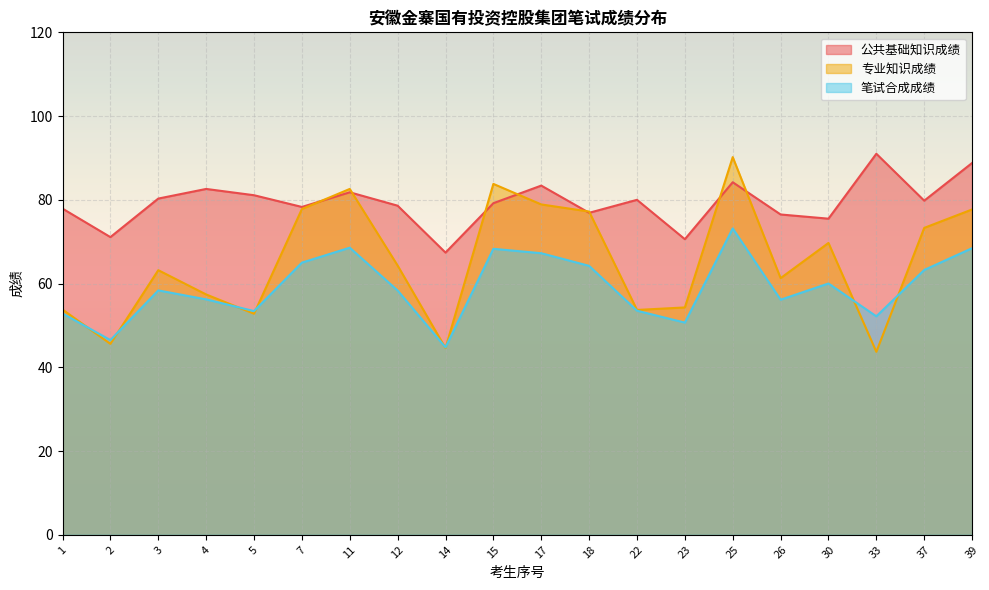

Between 3 and 1, which is larger?

3